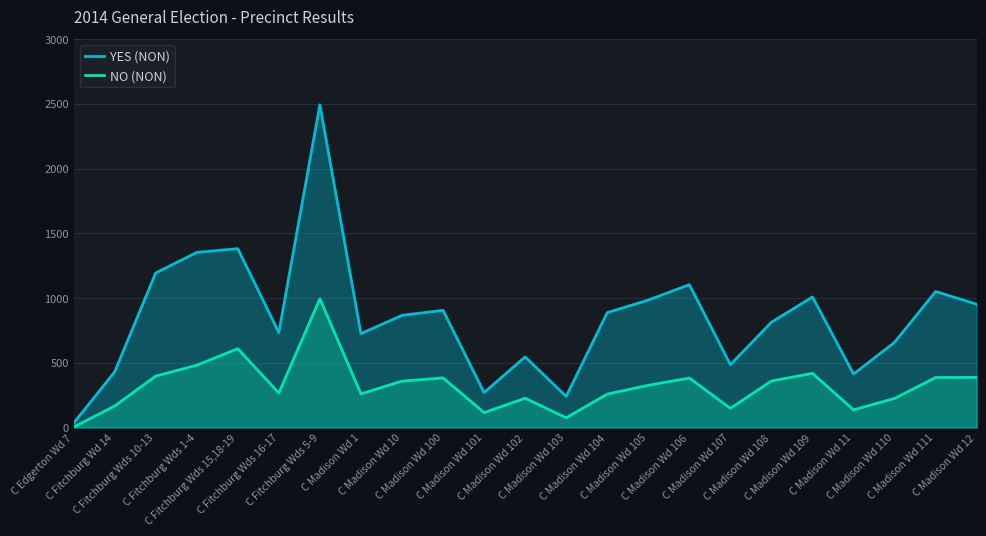

What is the difference between the YES (NON) values at C Madison Wd 109 and C Edgerton Wd 7?

975